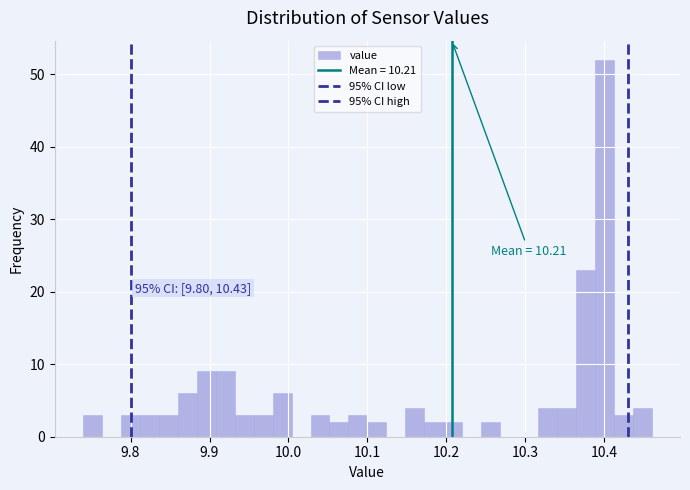

Around what value on the x-axis is the tallest bar? Give the approximate position of its centre, as read against the axis.

10.40